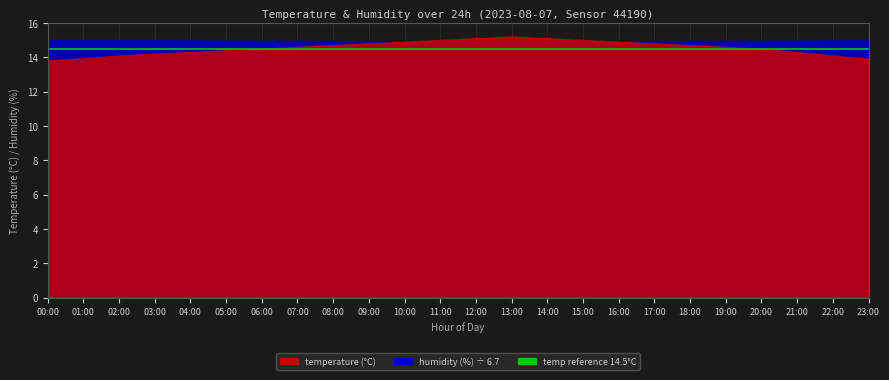

Is it true that temperature equals 14.2 at 03:00?

True